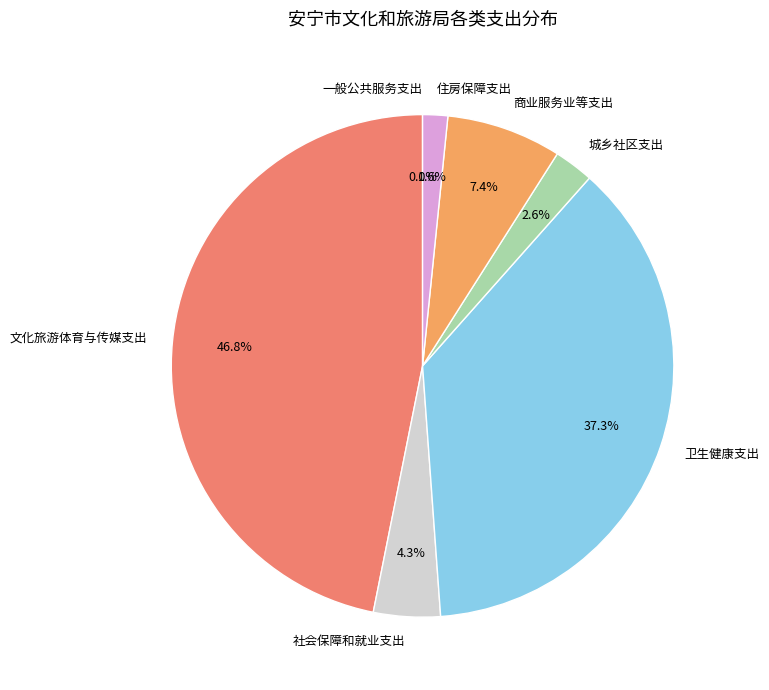

What percentage is NOT represented by 城乡社区支出?

97.4%